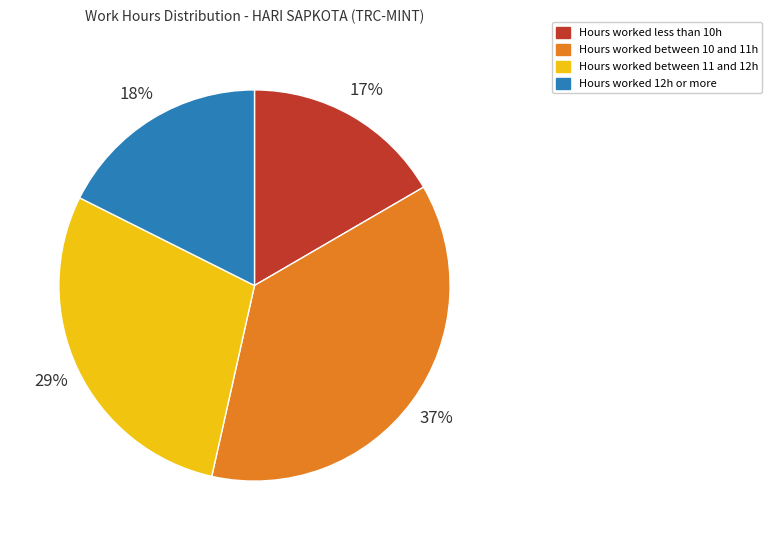

To the nearest percent, what is the difference between the largest and smallest slice percentages?

20%